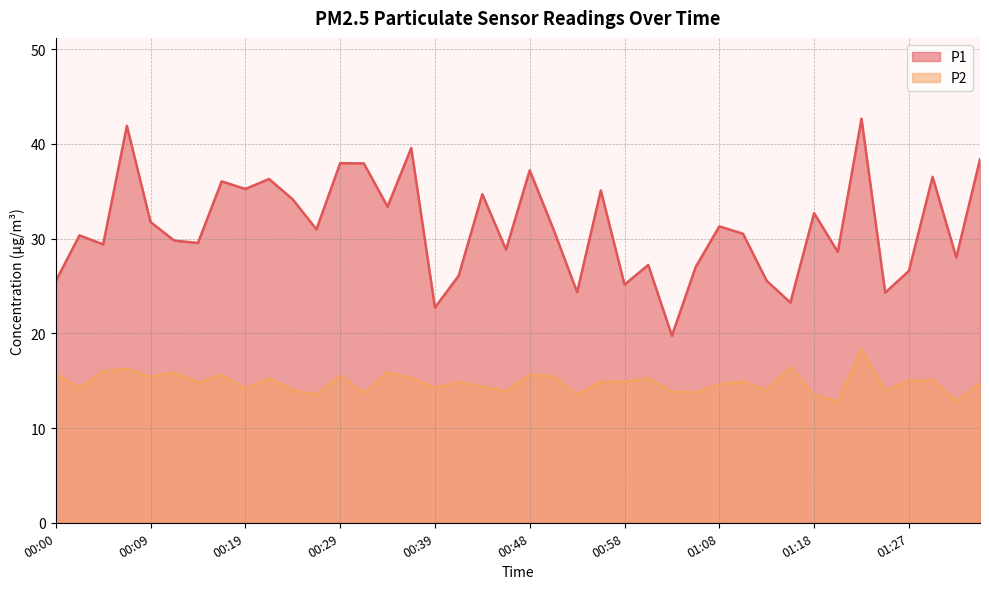

At which label is P1 closest to 31?

00:51